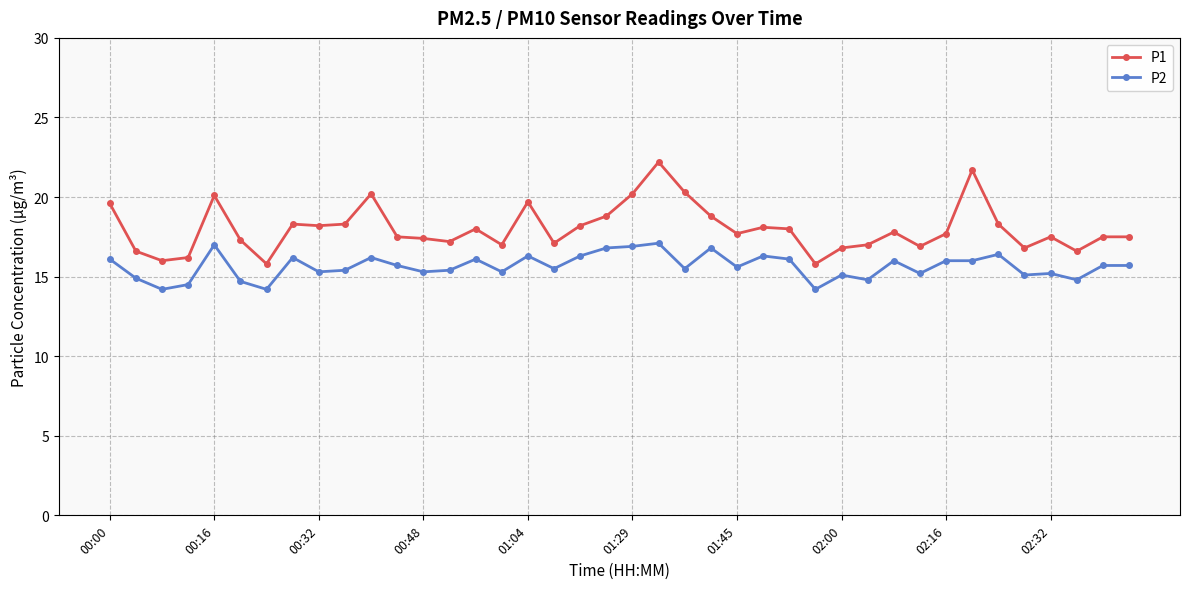

Which series has the largest range (max minus min)?

P1